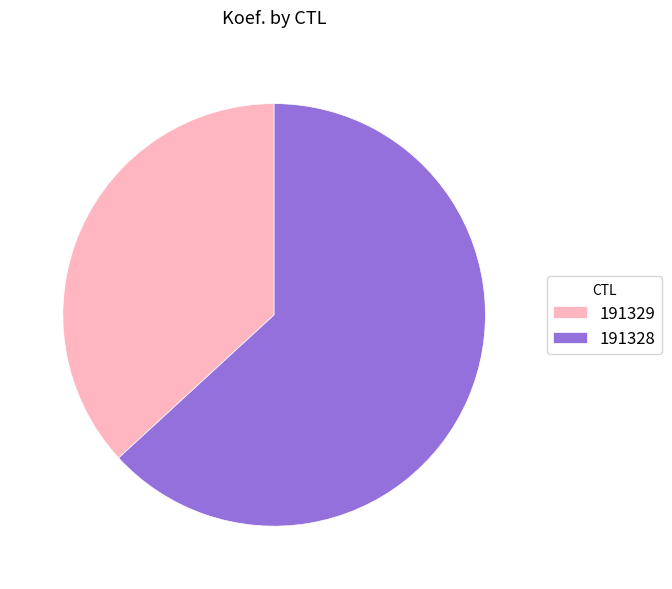

Which slice is the smallest?

191329